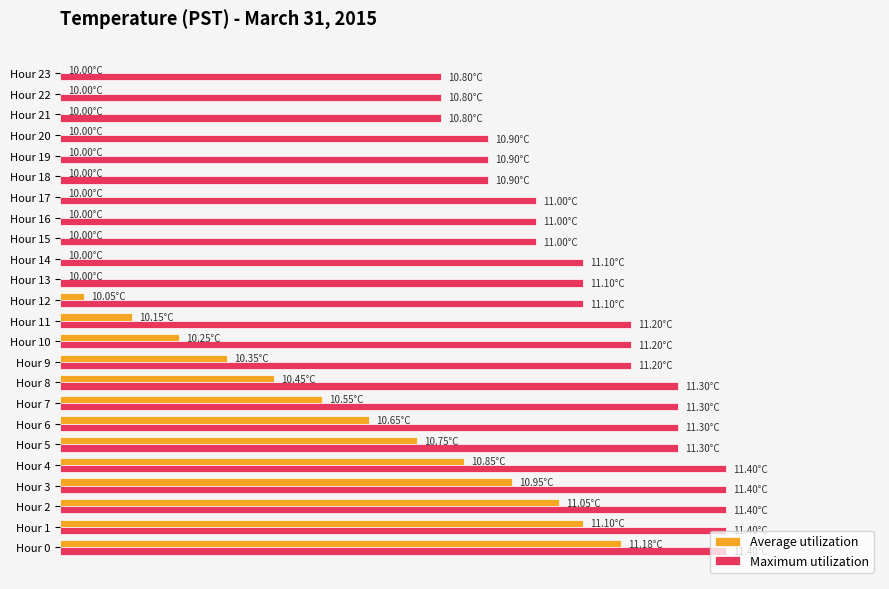

What are all the series names shown in the legend?

Average utilization, Maximum utilization